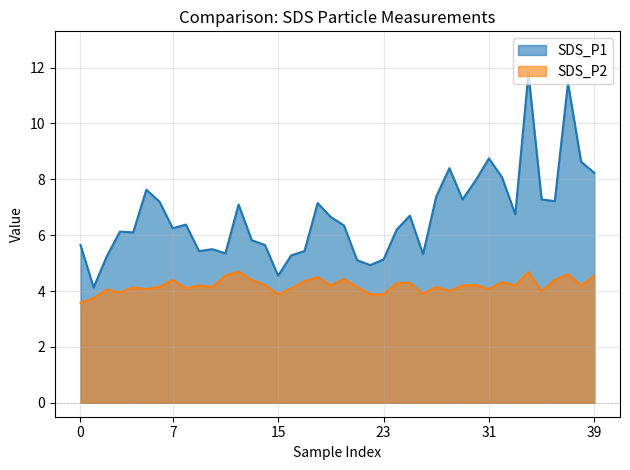

True or false: SDS_P1 and SDS_P2 cross at least once.

False